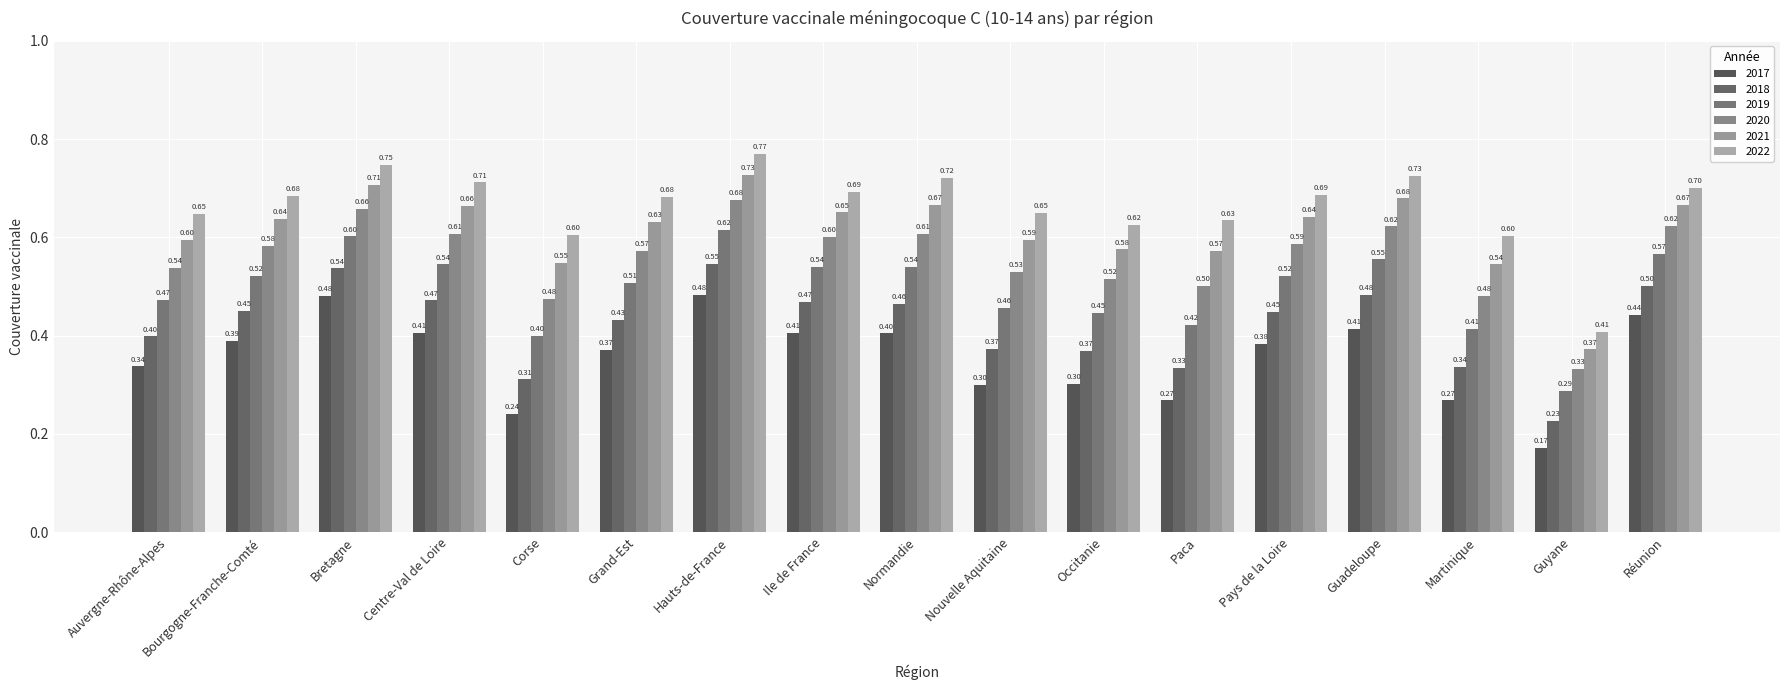

What is the spread (max minus min) of values at Bretagne?

0.3